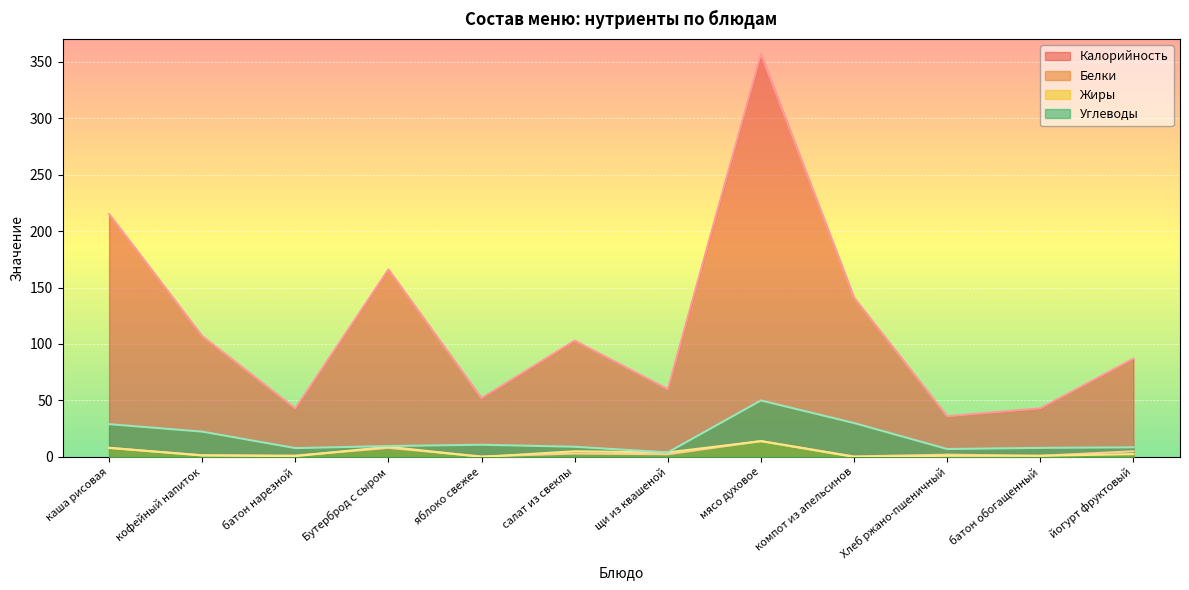

Rank the series at батон обогащенный from highest to lowest value.

Калорийность, Углеводы, Белки, Жиры